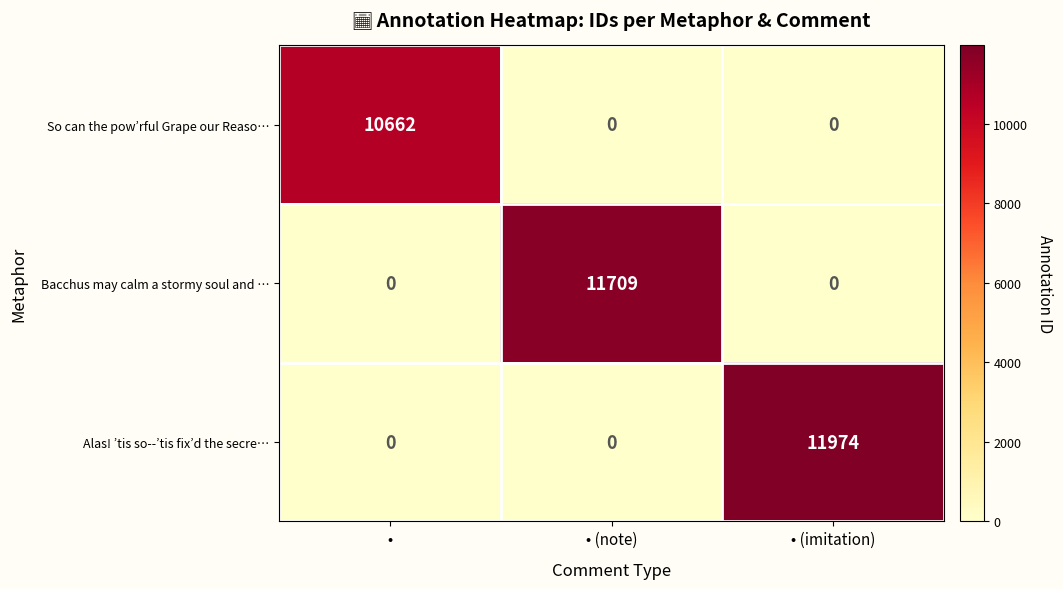

Is it true that Alas! ’tis so--’tis fix’d the secre… equals 7249 at • (note)?

False